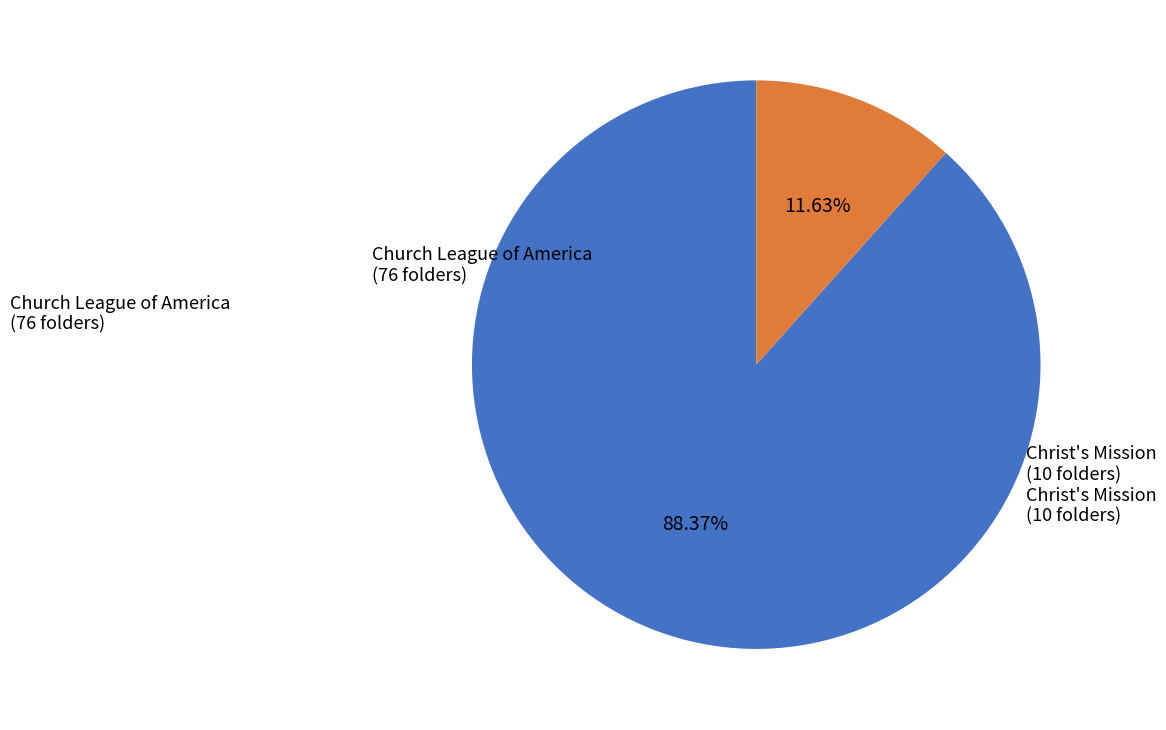

Which has a higher value, Church League of America or Christ's Mission?

Church League of America